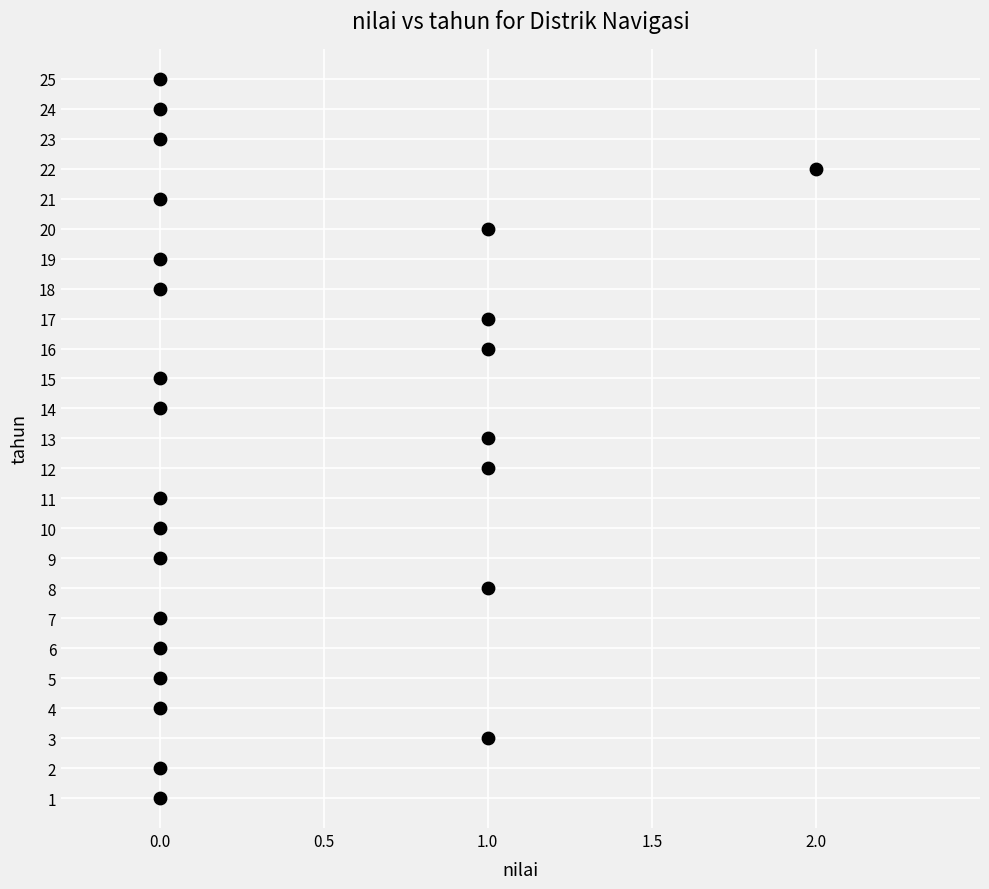

What is the range of Y values (max minus min)?

24